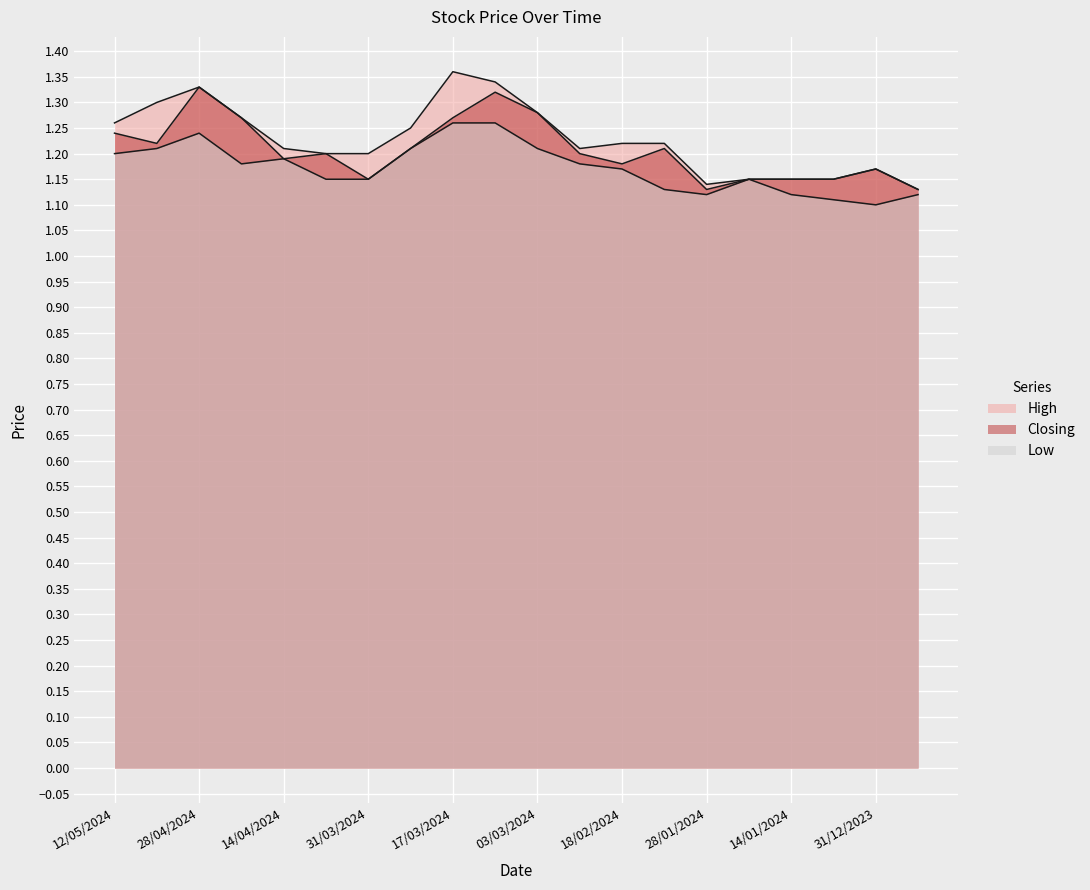

Between 07/04/2024 and 28/01/2024, which is larger?

07/04/2024